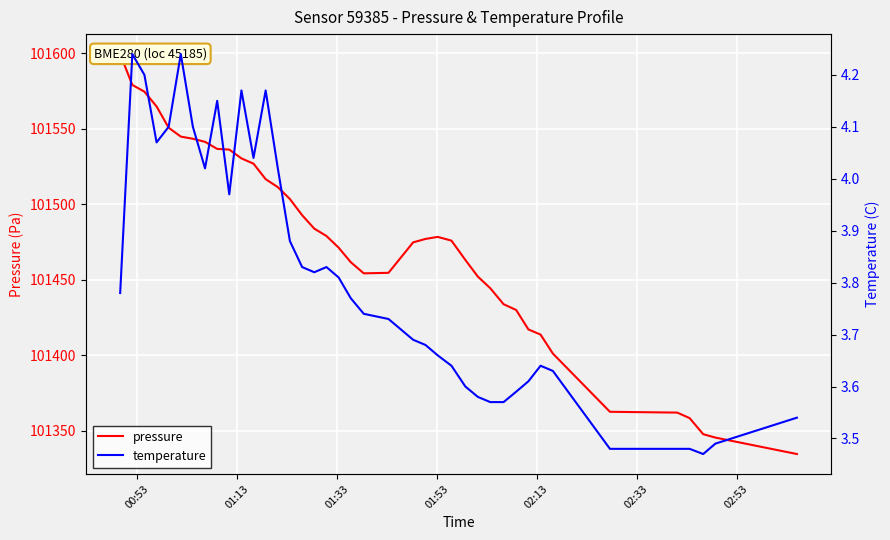

True or false: pressure and temperature intersect in this chart.

False